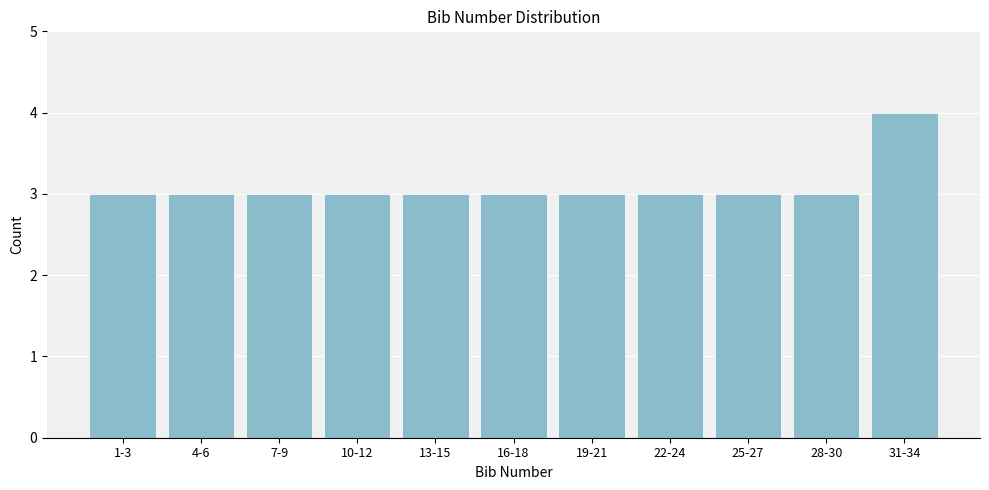

Reading right to left, extract all data points from this chart.

31-34=4	28-30=3	25-27=3	22-24=3	19-21=3	16-18=3	13-15=3	10-12=3	7-9=3	4-6=3	1-3=3